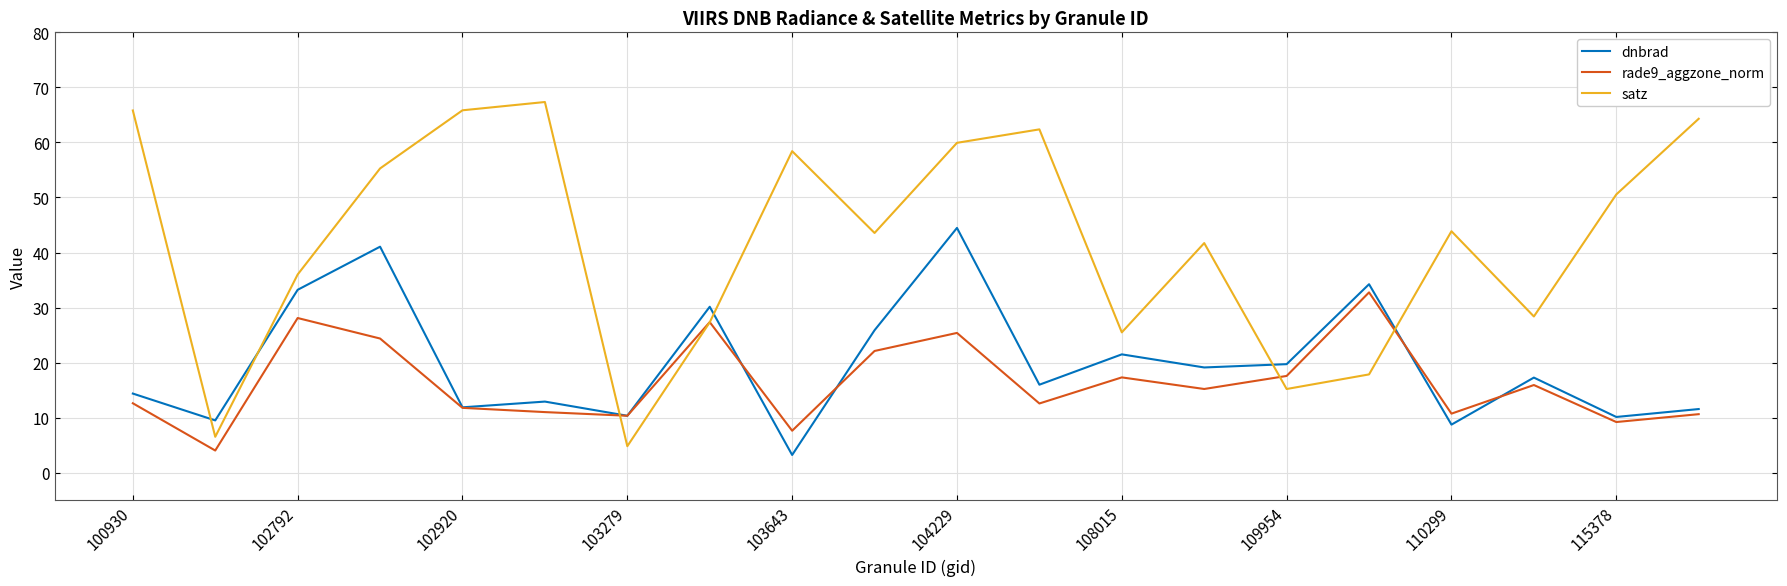

How many intersections are there between satz and dnbrad?

6